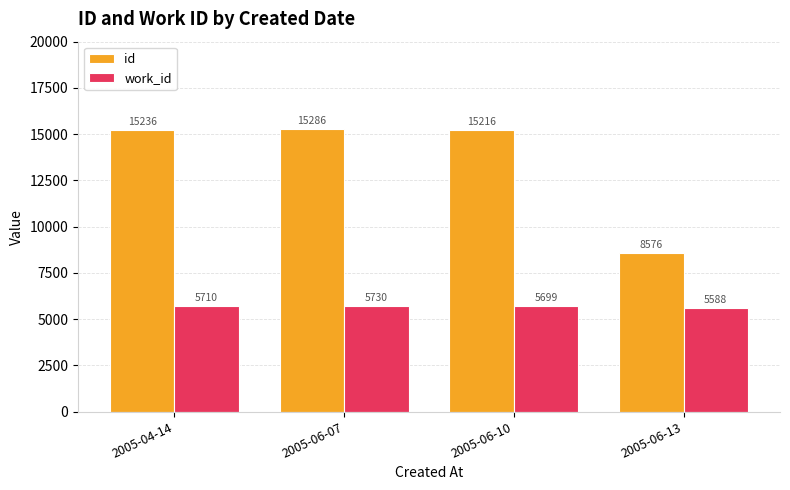

Count the number of data series in this chart.

2